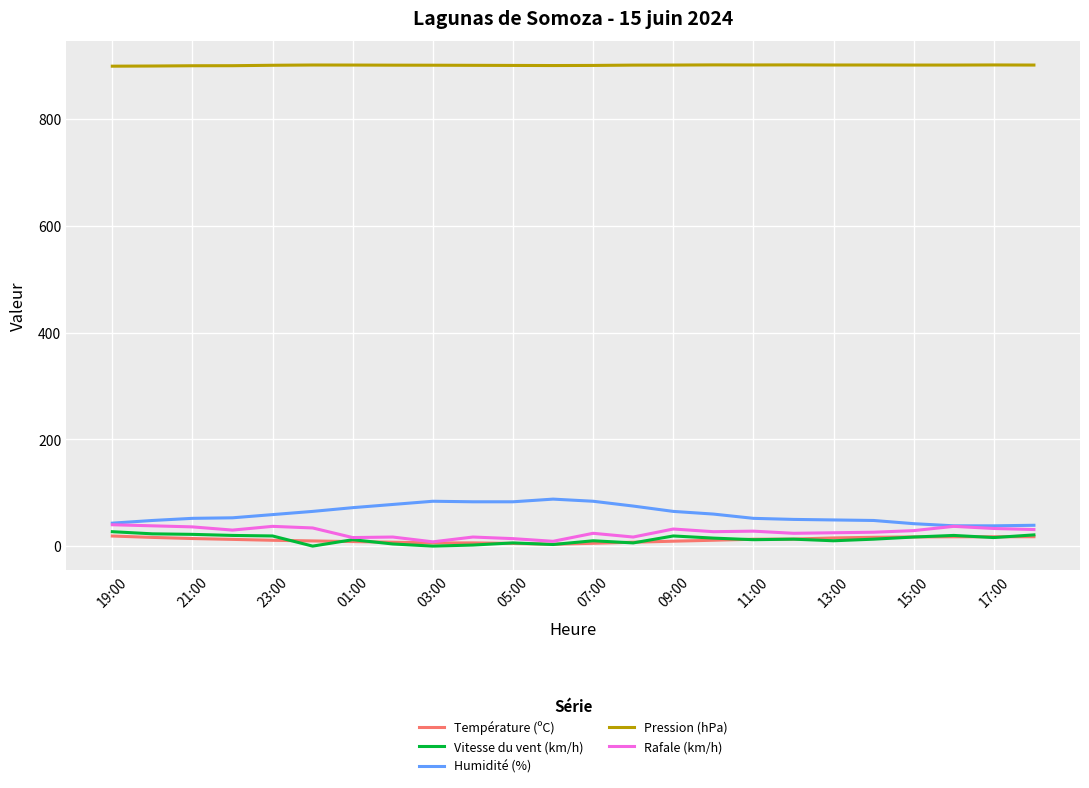

True or false: Humidité (%) and Pression (hPa) intersect in this chart.

False